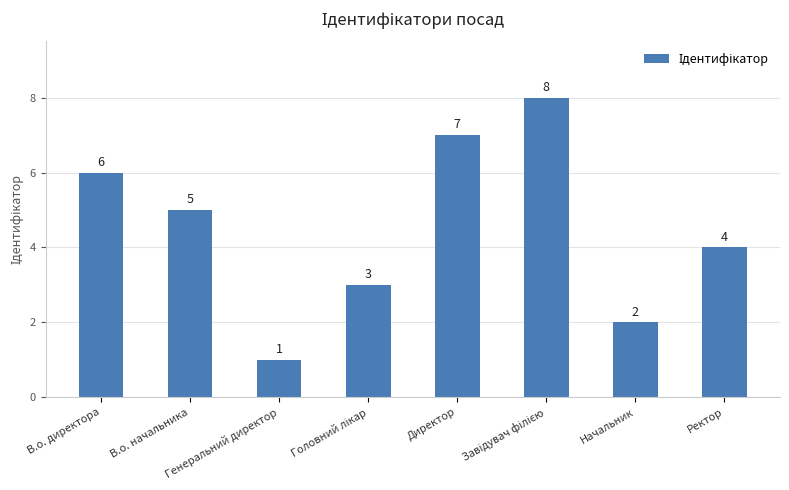

What is the minimum value shown in the chart?

1